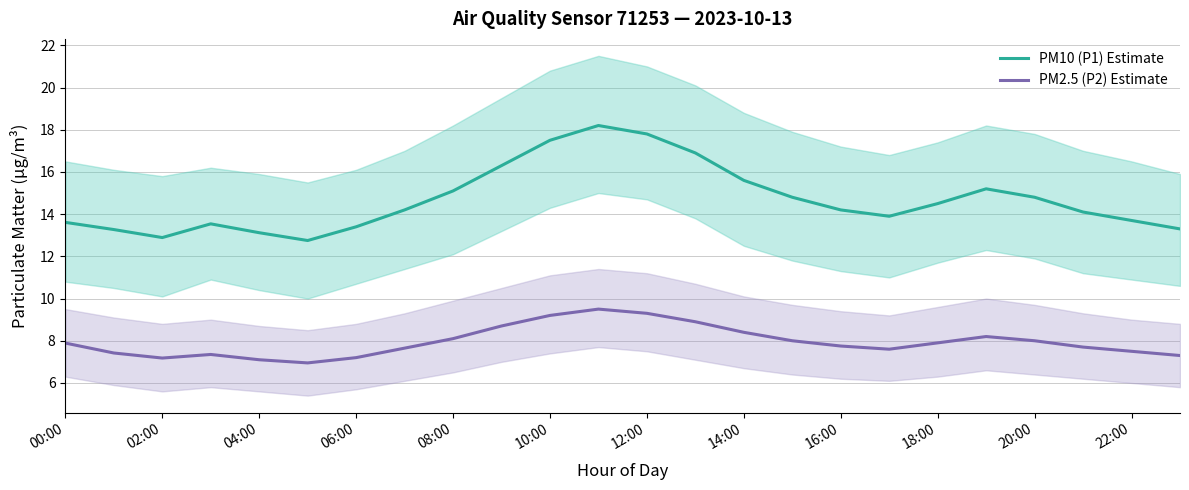

True or false: PM2.5 (P2) Estimate and PM10 (P1) Estimate intersect in this chart.

False